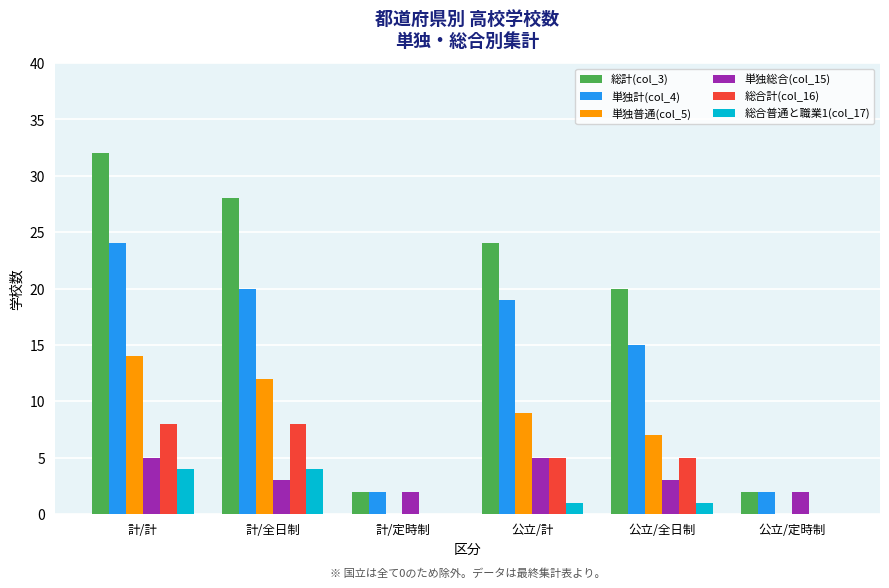

What is the total value across all series at 公立/計?

63